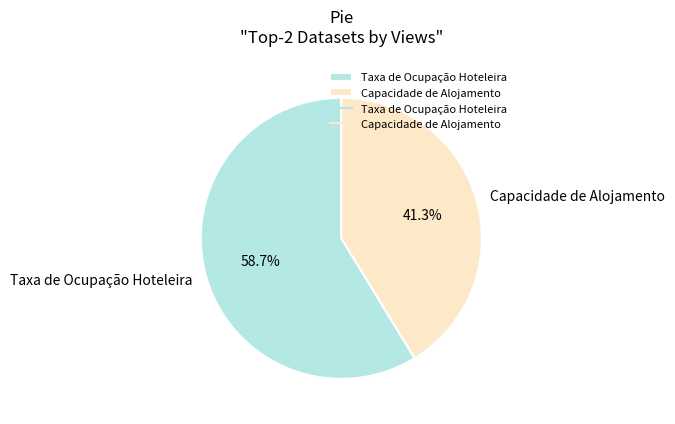

Count the number of slices in the pie.

2